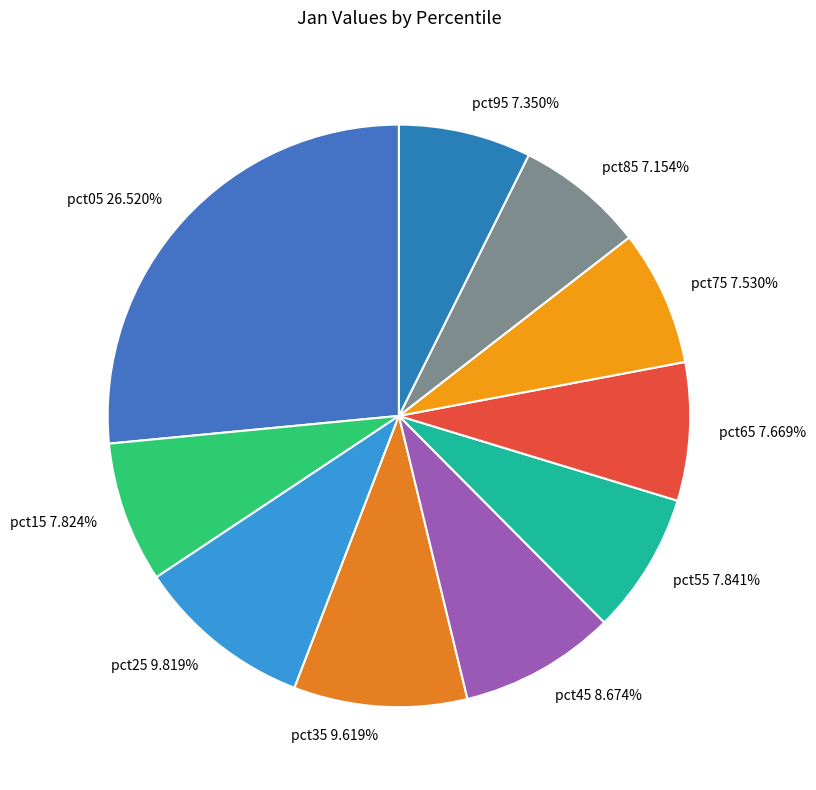

How many segments does this pie chart have?

10